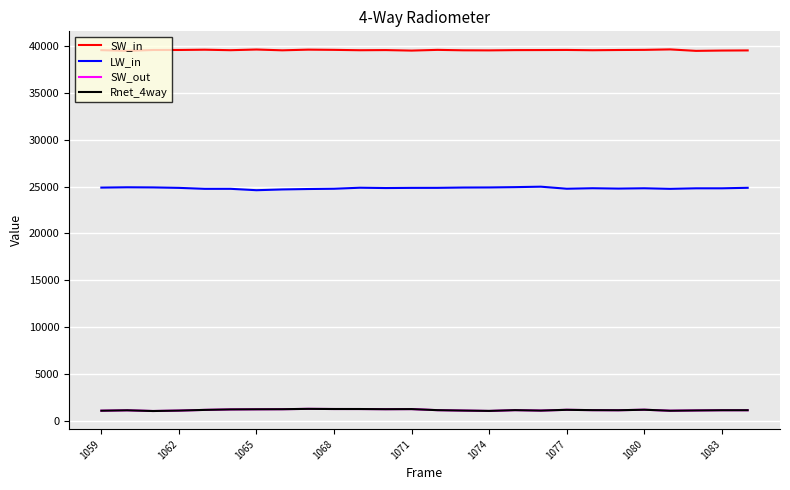

True or false: SW_in and SW_out cross at least once.

False